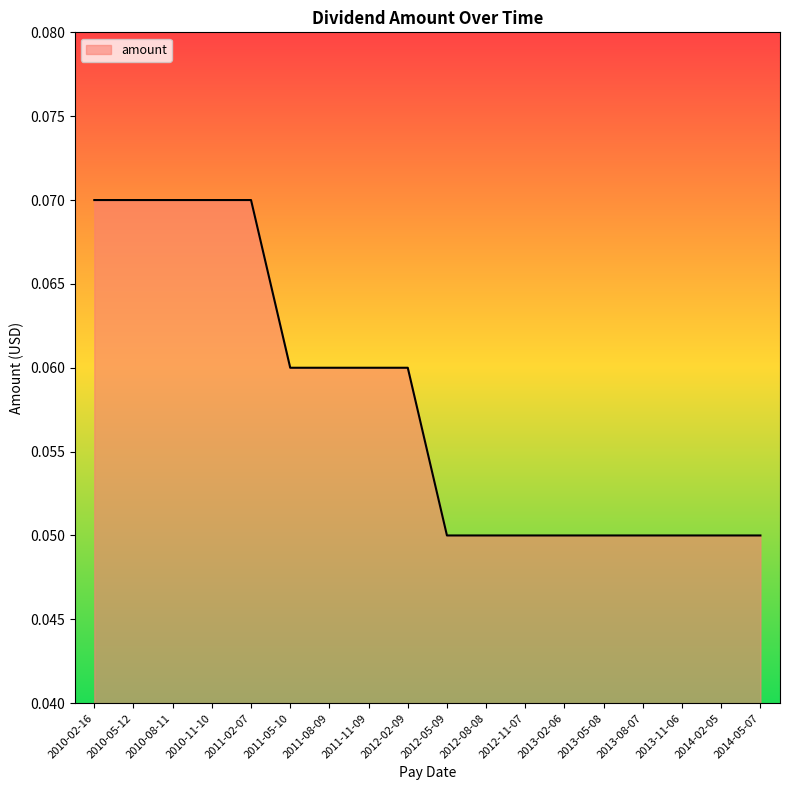

Which has a higher value, 2014-02-05 or 2010-02-16?

2010-02-16